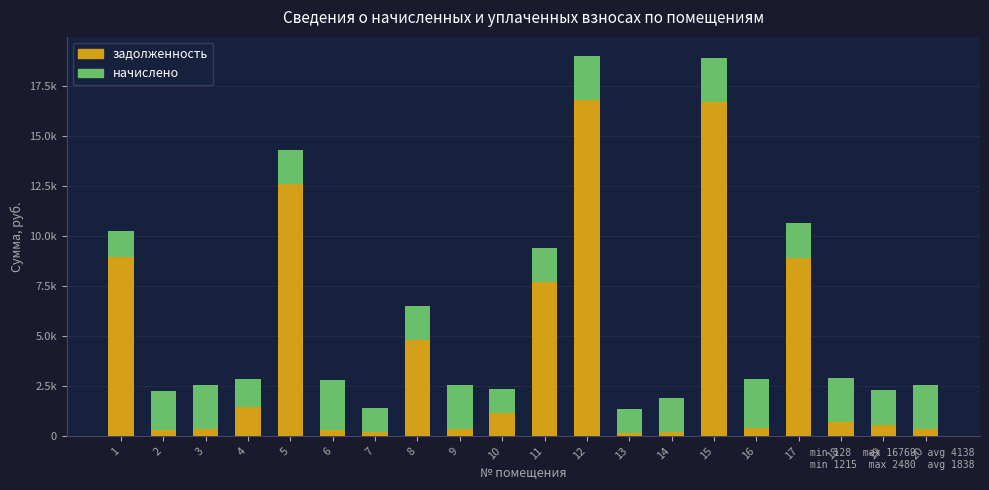

Are the bars grouped side by side (vs. stacked)?

No